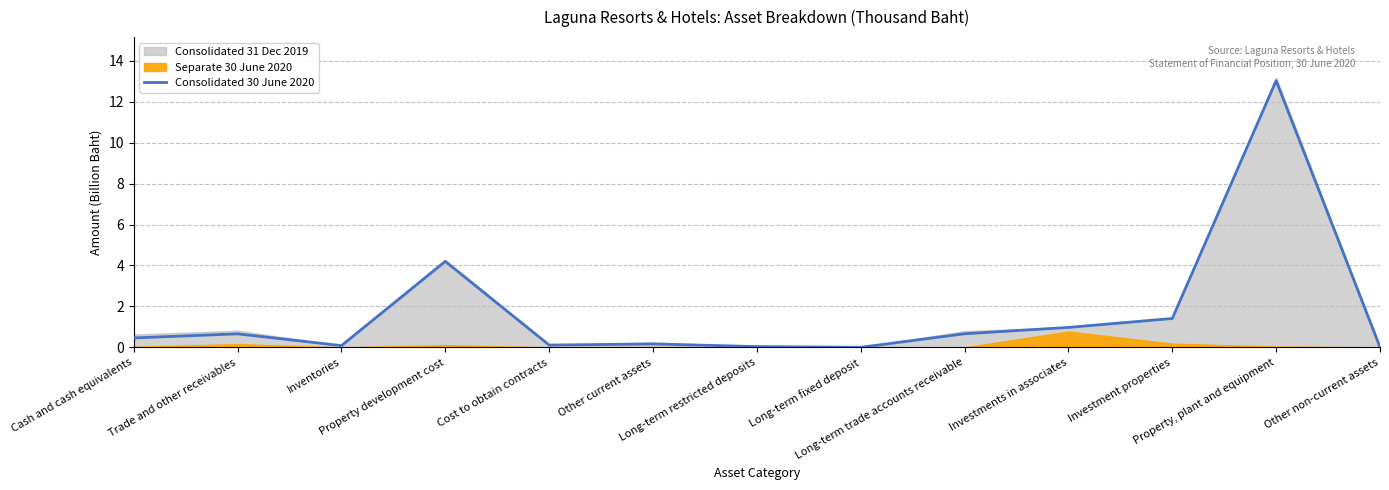

Which label corresponds to the largest value in the chart?

Property, plant and equipment